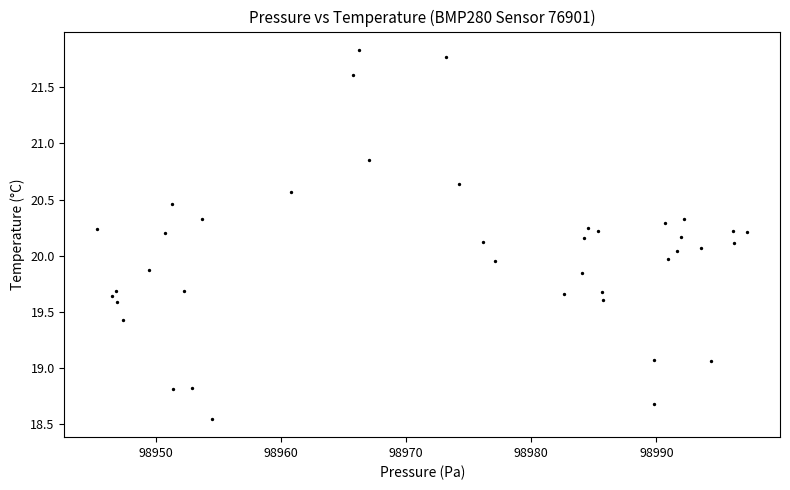

What is the range of Y values (max minus min)?

3.3